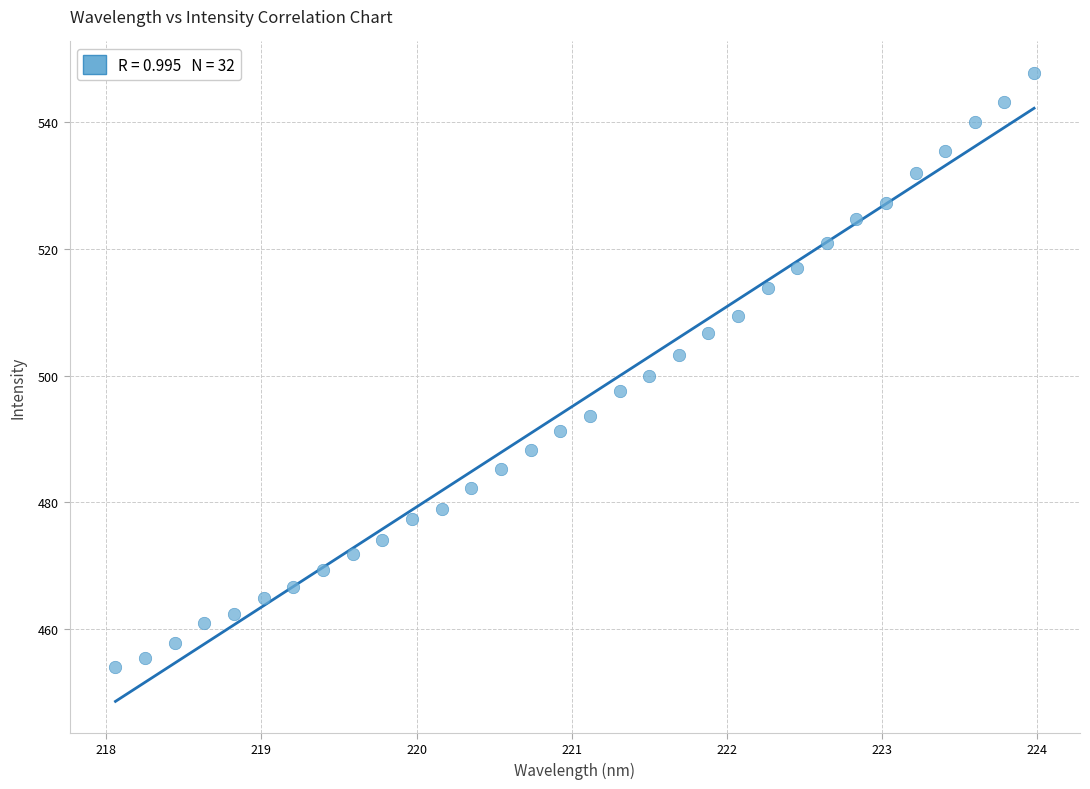

What is the range of X values (max minus min)?

5.9